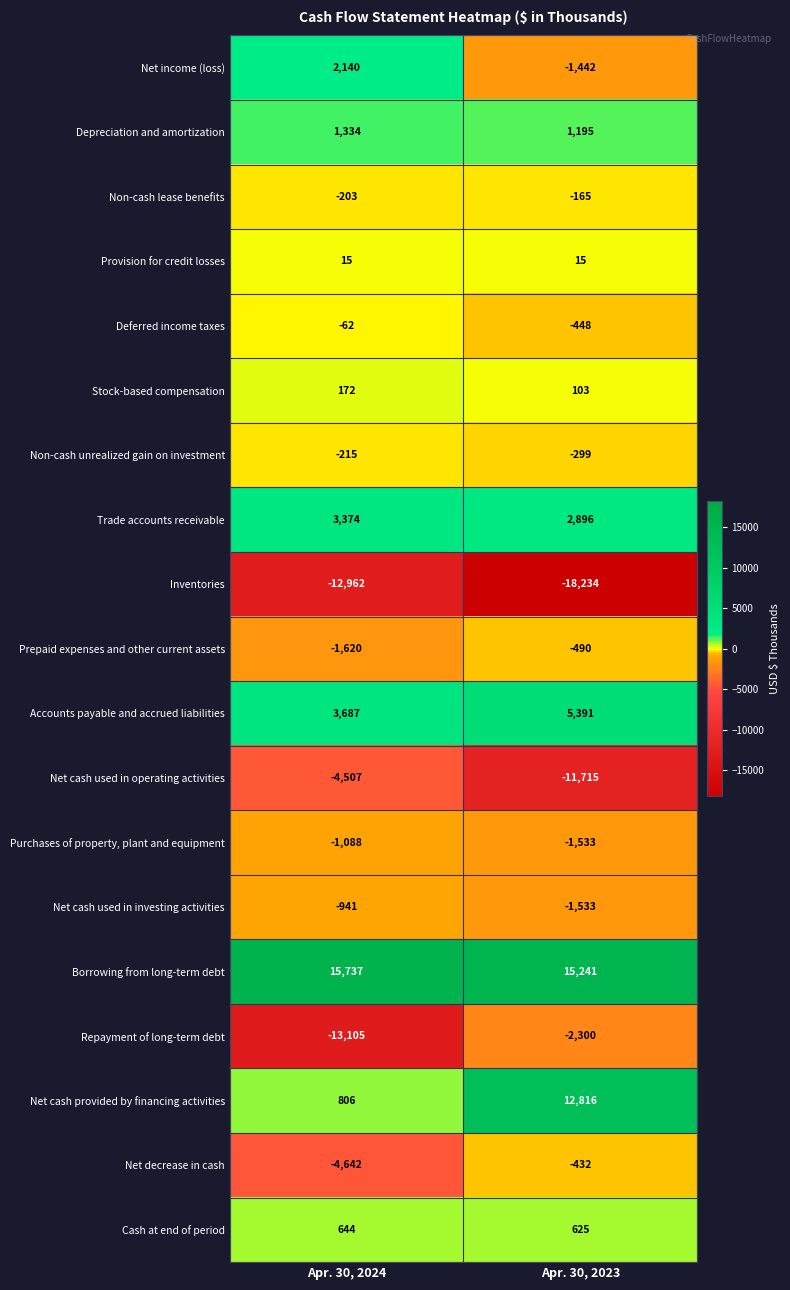

What is the approximate value of Net cash used in investing activities at Apr. 30, 2024?

-941